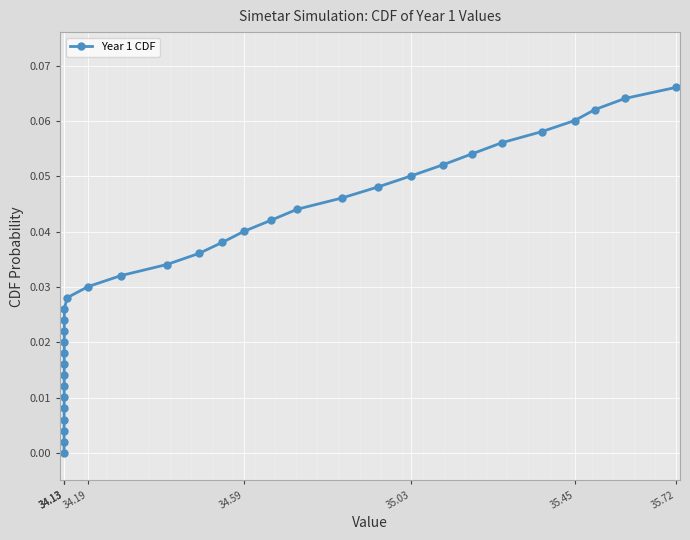

What is the sum of all values?

1.1